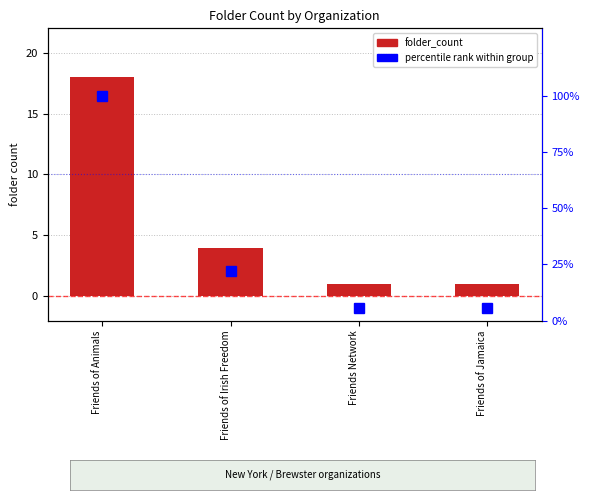

What is the label of the 4th bar from the left?

Friends of Jamaica